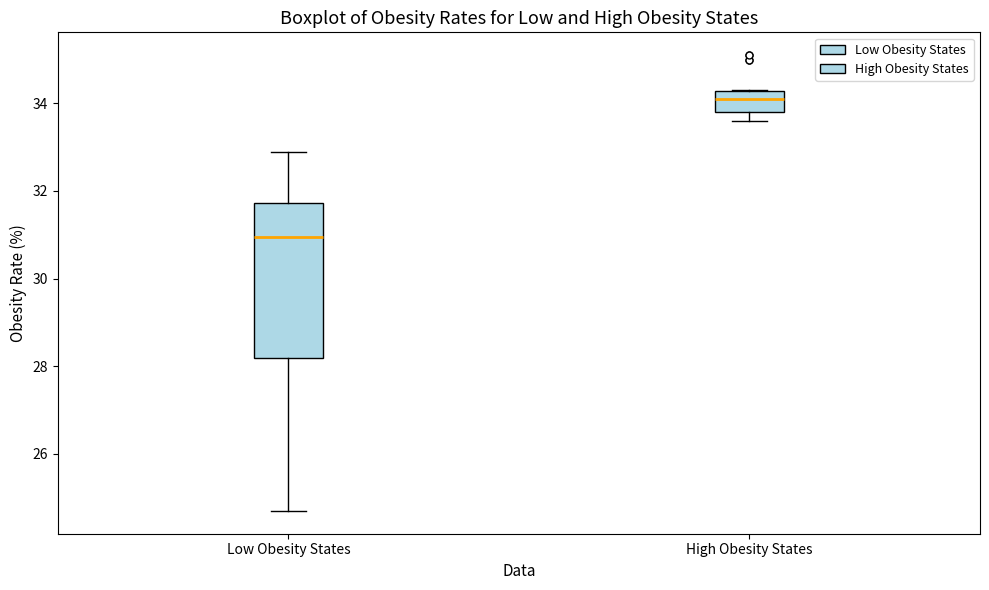

Where is the lower edge of the box for Low Obesity States on the y-axis? The values are not printed on the chart, so give them approximately, as read against the axis.

28.2